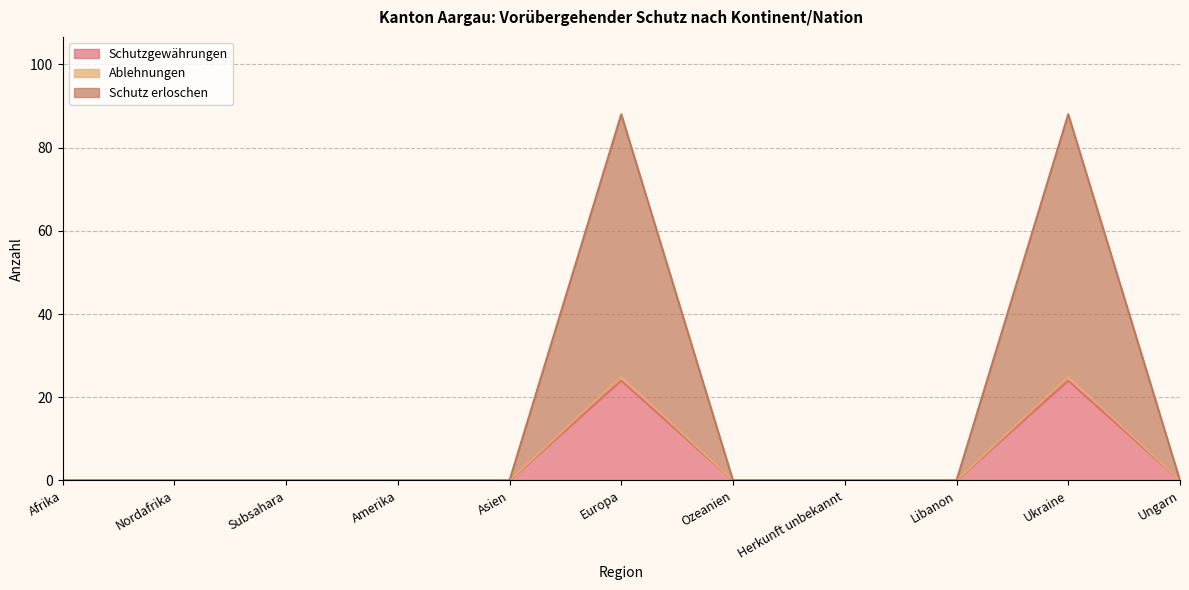

Which has a higher value, Nordafrika or Europa?

Europa